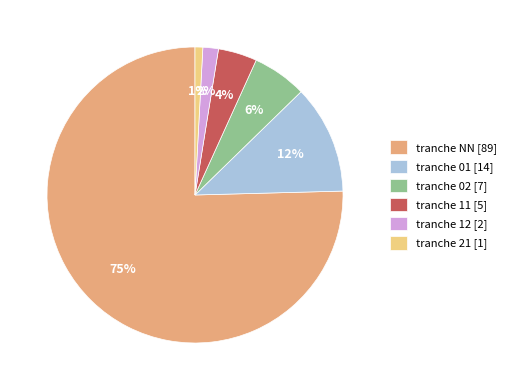

Do tranche 02 [7] and tranche 12 [2] together represent more than half of the pie?

No